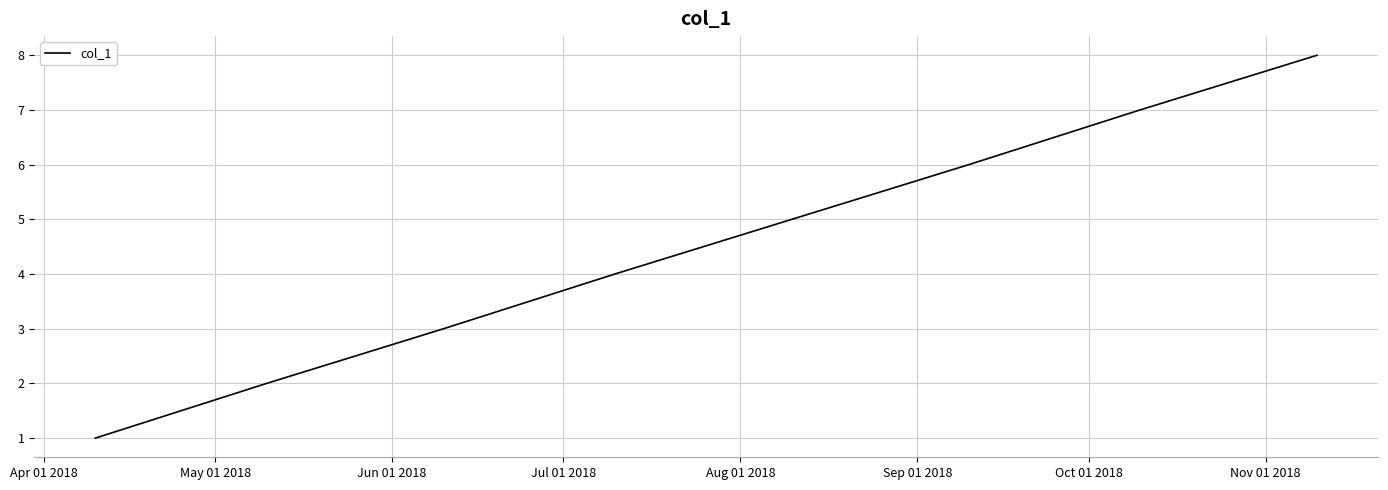

Reading right to left, extract all data points from this chart.

8	7	6	5	4	3	2	1